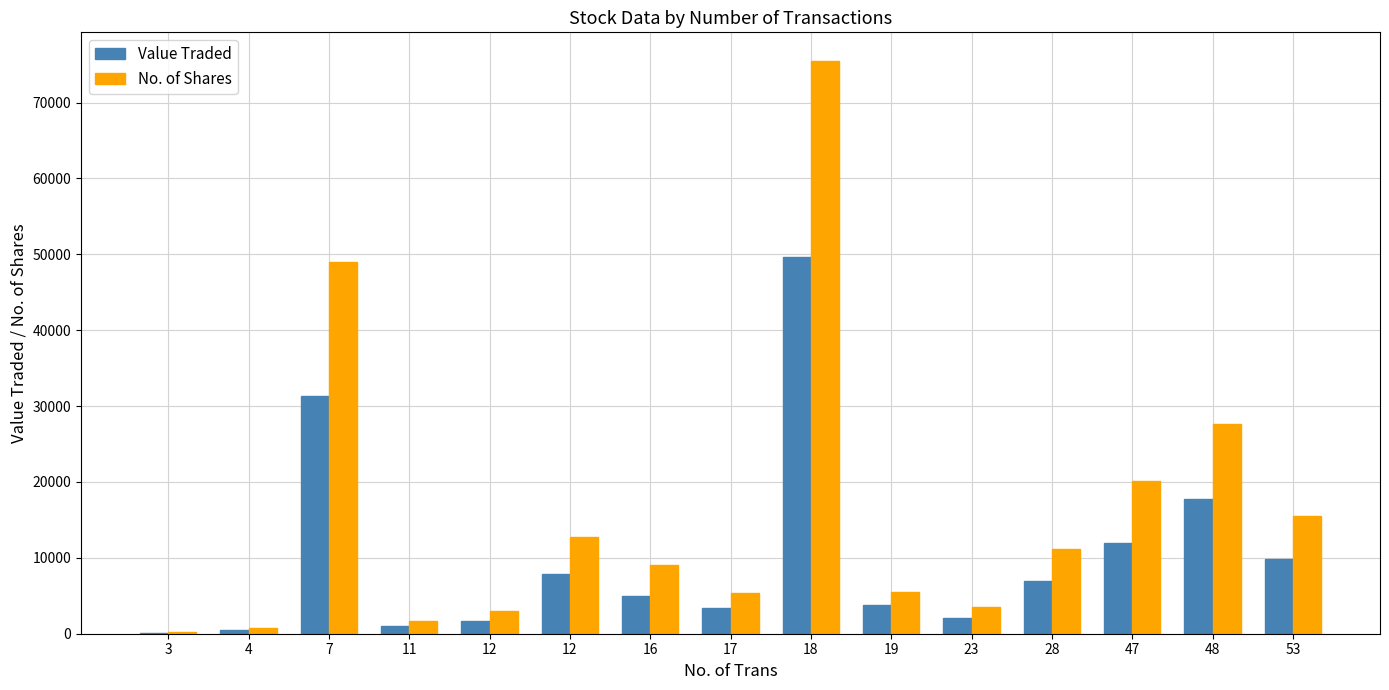

At which label does No. of Shares first exceed 9060?

7